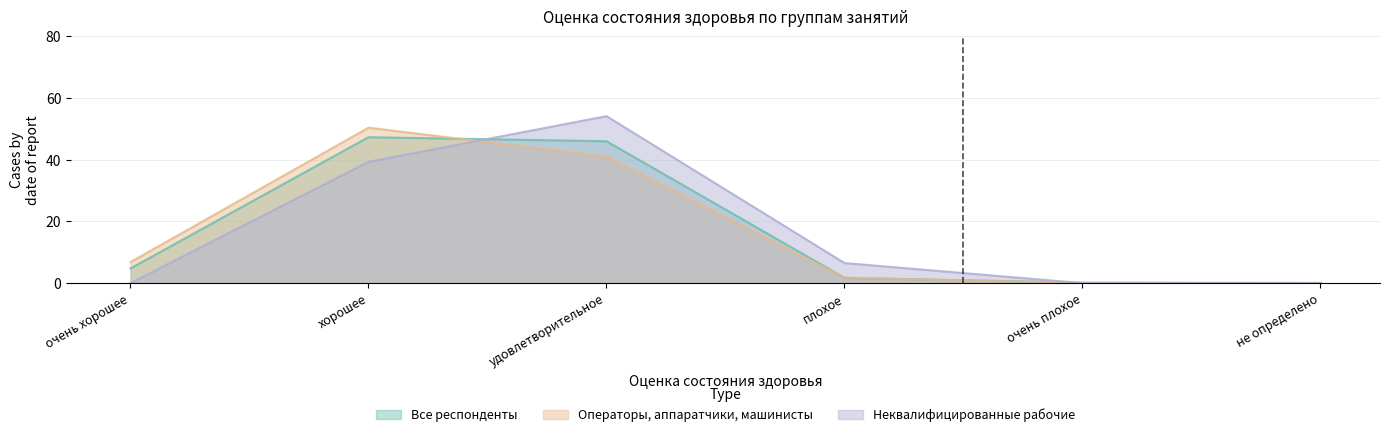

Which series has the largest total across all categories?

Операторы, аппаратчики, машинисты